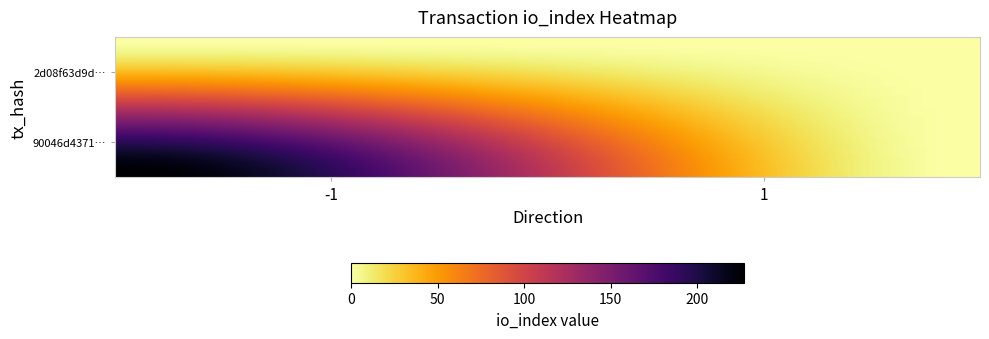

Rank the series by their maximum value, from highest to lowest.

90046d43714bbfb0660a02bf9b4efa6600c0842, 2d08f63d9dce1b84da9bac7668603dff05d195b